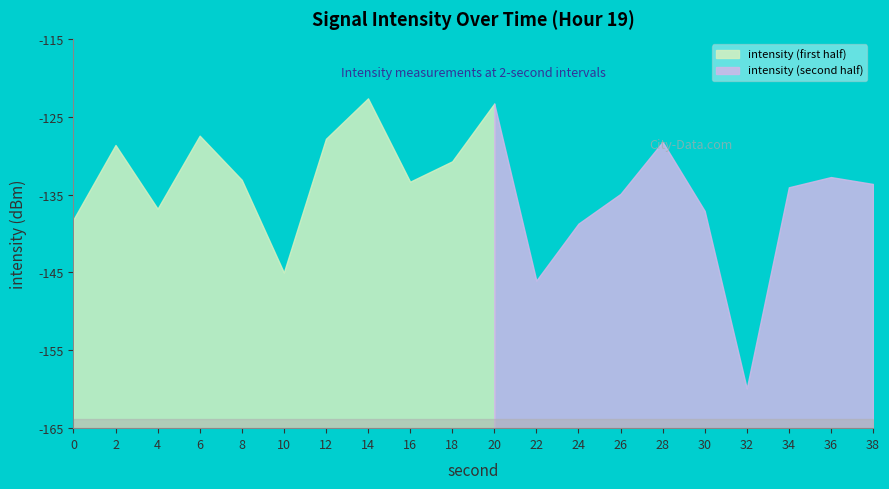

The value at 16 is -133.3. True or false?

True